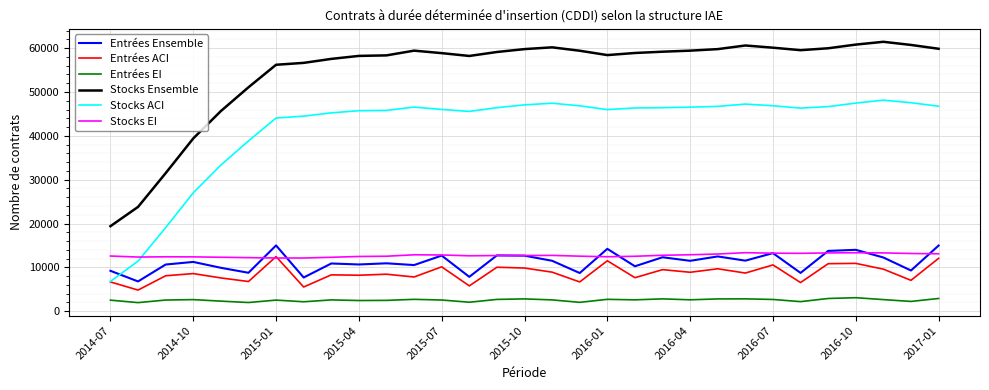

What is the maximum value for Stocks Ensemble?

61452